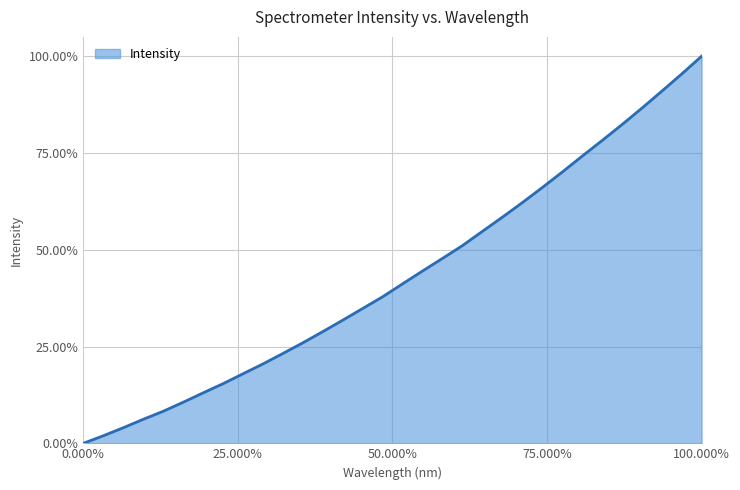

What is the maximum value shown in the chart?

100.0